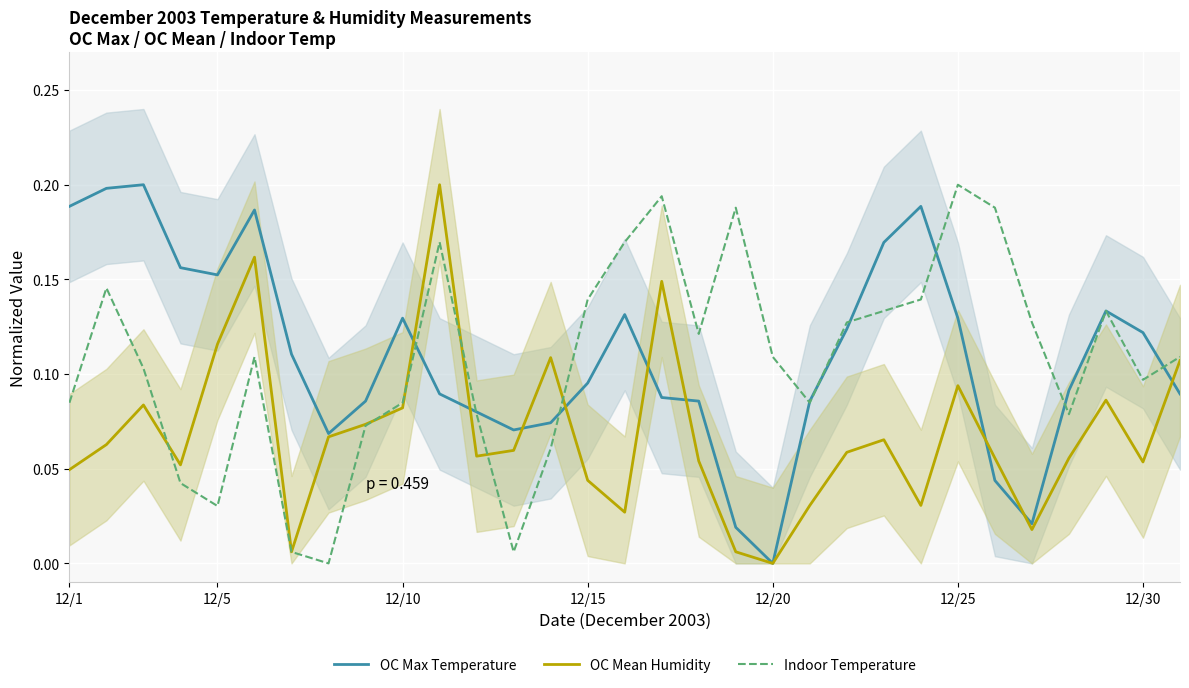

What is the sum of all Indoor Temperature values?

3.3